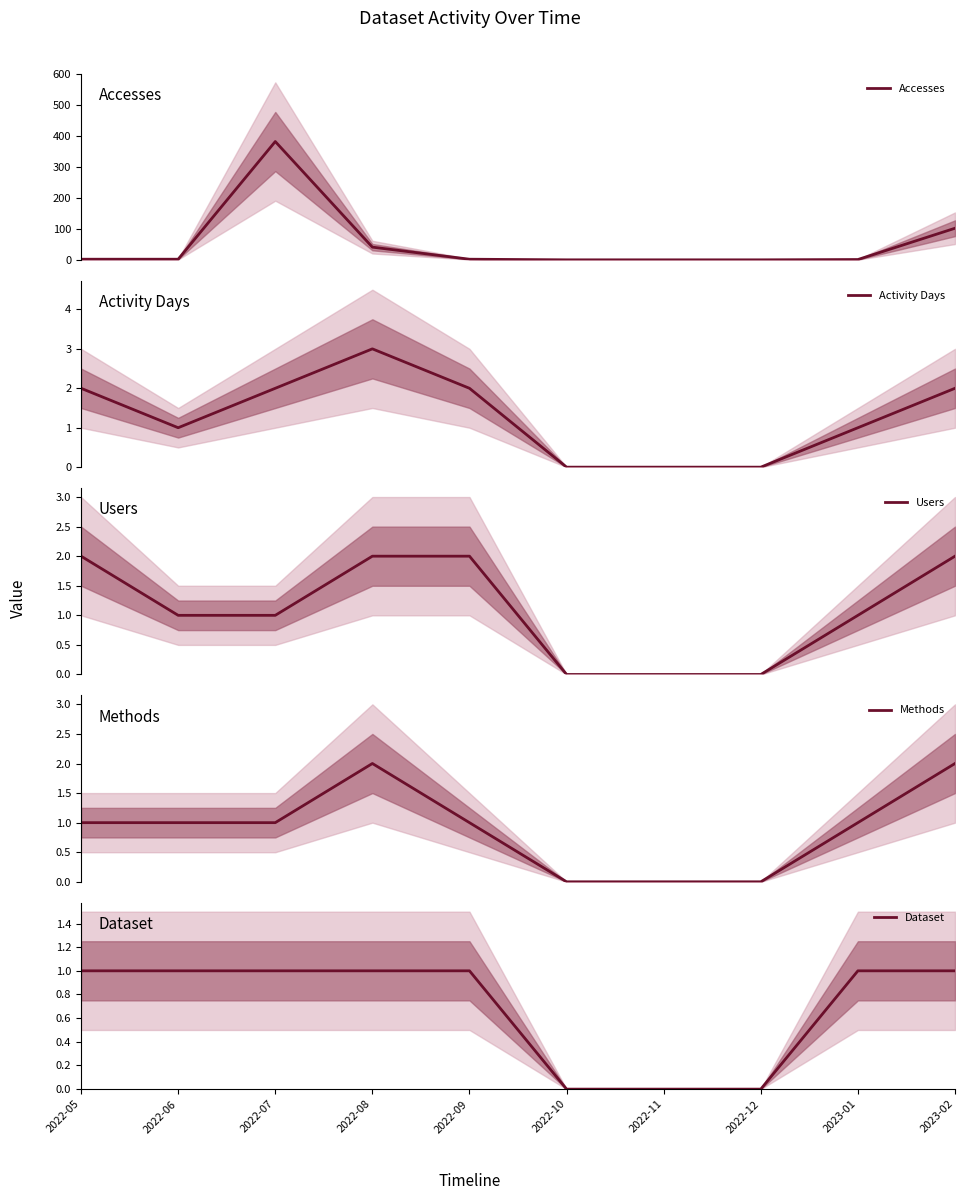

Reading right to left, transcribe all the data shown in this chart.

Accesses: 2023-02=102	2023-01=1	2022-12=0	2022-11=0	2022-10=0	2022-09=2	2022-08=41	2022-07=382	2022-06=2	2022-05=2
Activity Days: 2023-02=2	2023-01=1	2022-12=0	2022-11=0	2022-10=0	2022-09=2	2022-08=3	2022-07=2	2022-06=1	2022-05=2
Users: 2023-02=2	2023-01=1	2022-12=0	2022-11=0	2022-10=0	2022-09=2	2022-08=2	2022-07=1	2022-06=1	2022-05=2
Methods: 2023-02=2	2023-01=1	2022-12=0	2022-11=0	2022-10=0	2022-09=1	2022-08=2	2022-07=1	2022-06=1	2022-05=1
Dataset: 2023-02=1	2023-01=1	2022-12=0	2022-11=0	2022-10=0	2022-09=1	2022-08=1	2022-07=1	2022-06=1	2022-05=1